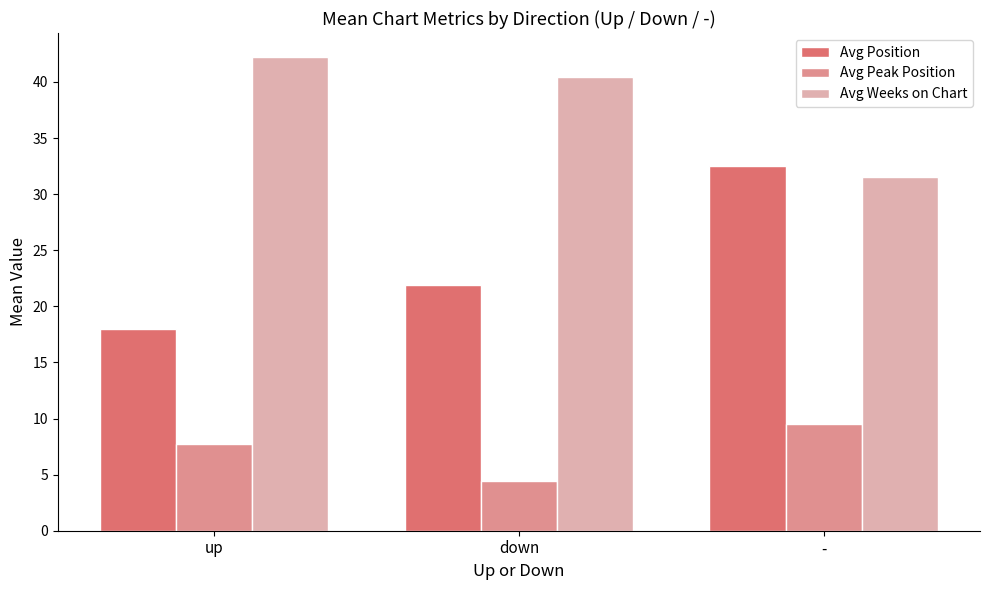

List the series in order of their overall mean, highest first.

Avg Weeks on Chart, Avg Position, Avg Peak Position